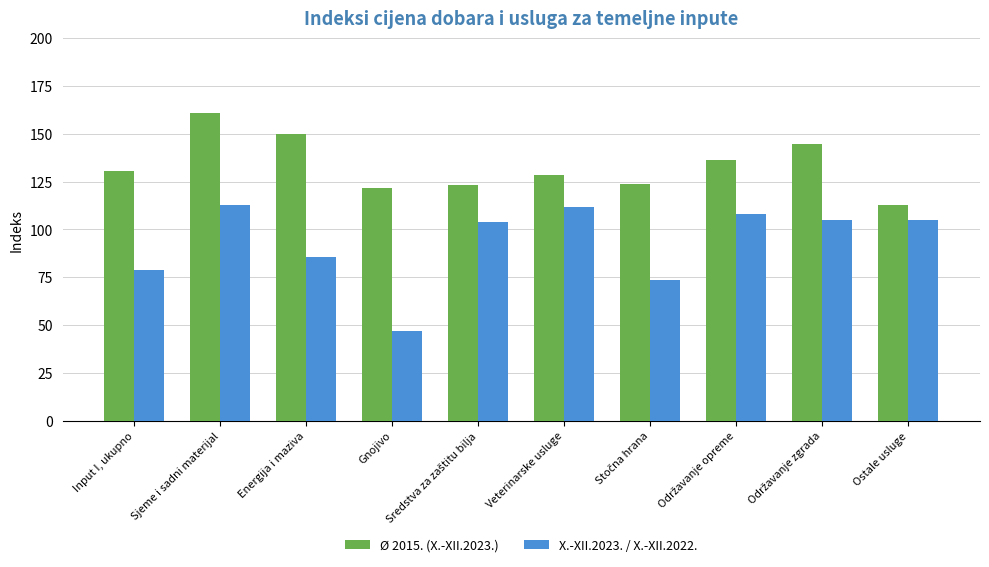

What is the maximum value shown in the chart?

160.6